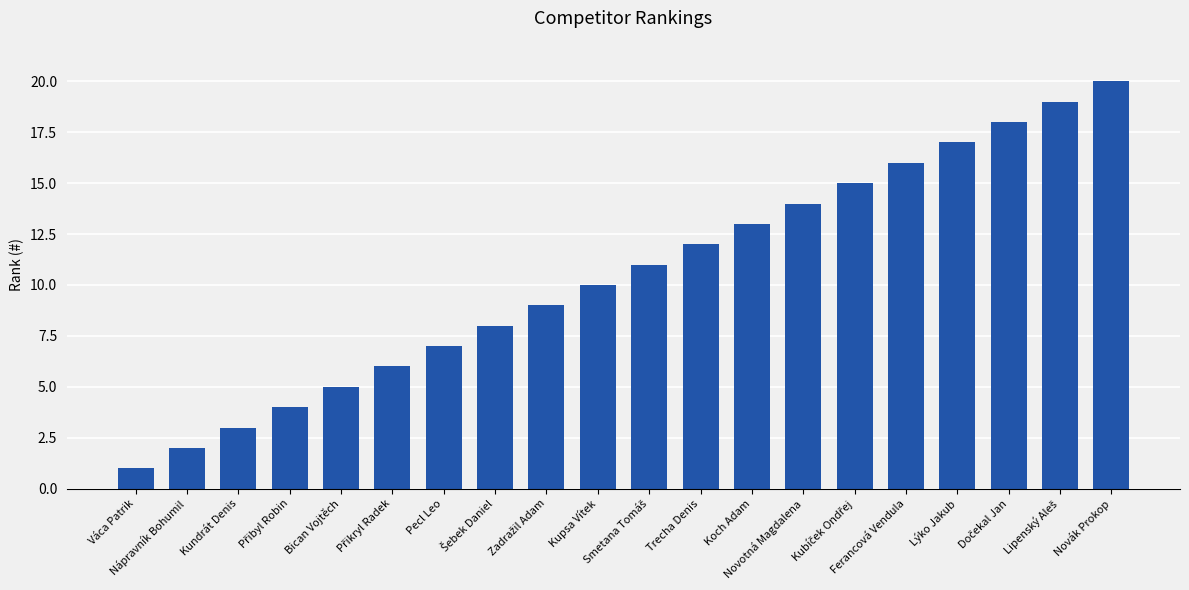

Reading right to left, extract all data points from this chart.

20	19	18	17	16	15	14	13	12	11	10	9	8	7	6	5	4	3	2	1